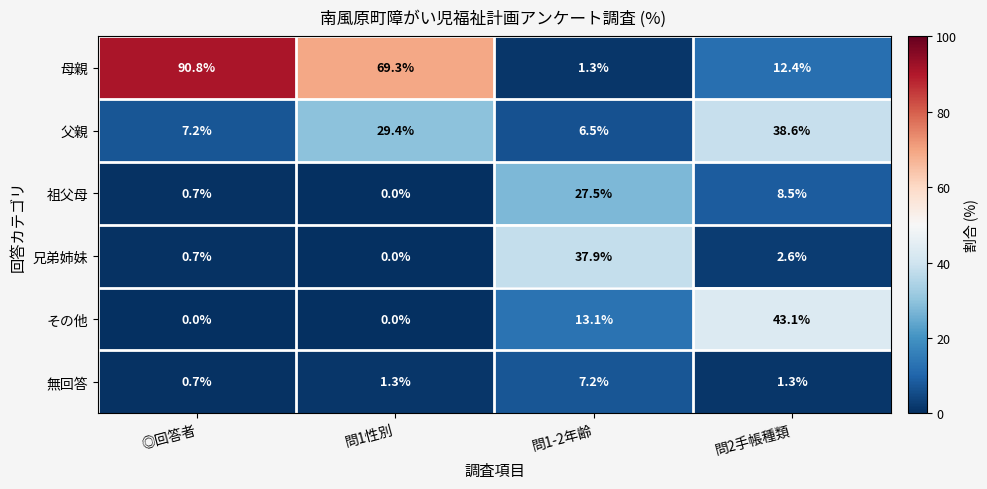

At which category is the sum across all series the highest?

問2手帳種類